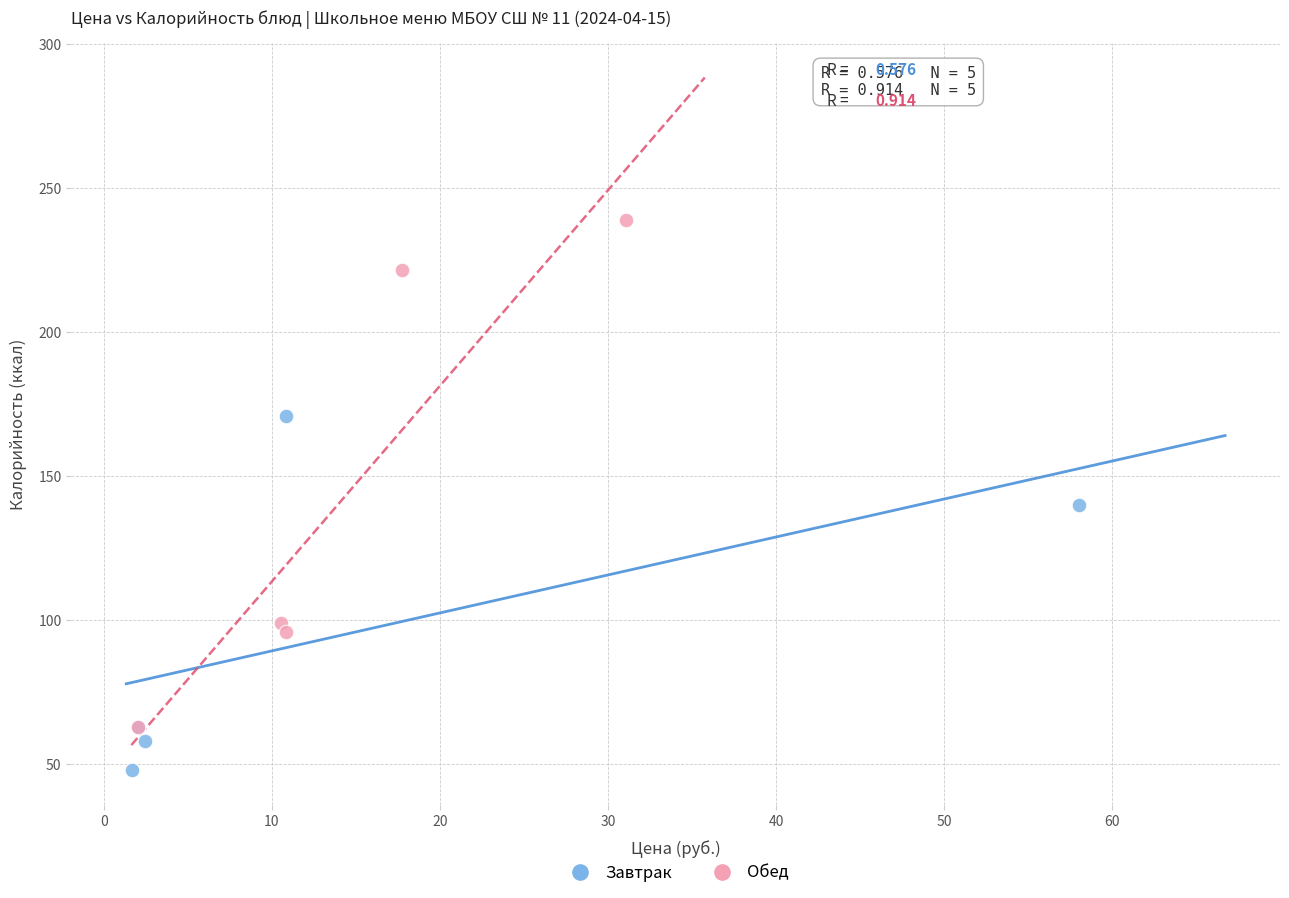

Which series contains the lowest Y value?

Завтрак